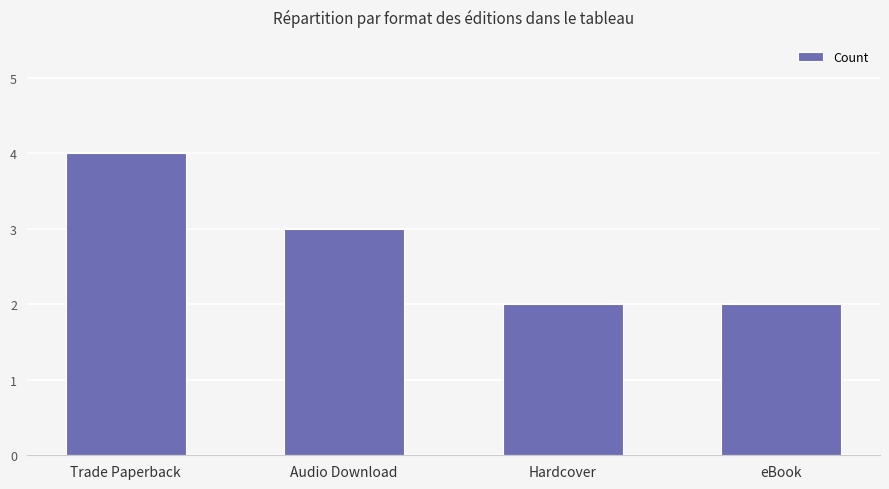

Where is the data nearest to the value 3?

Audio Download